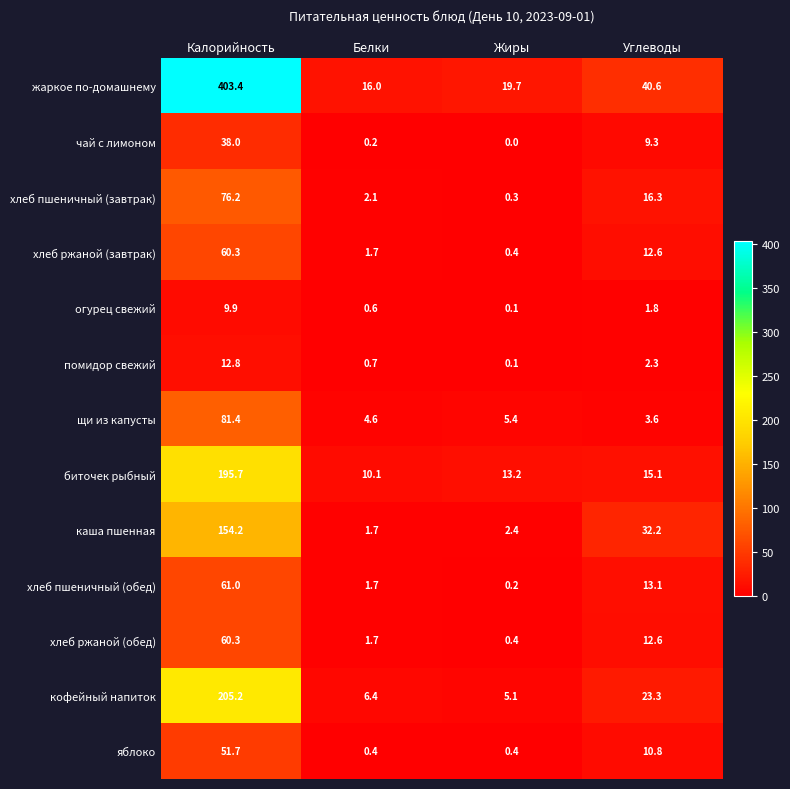

The кофейный напиток series shows 6.4 at Белки. True or false?

True